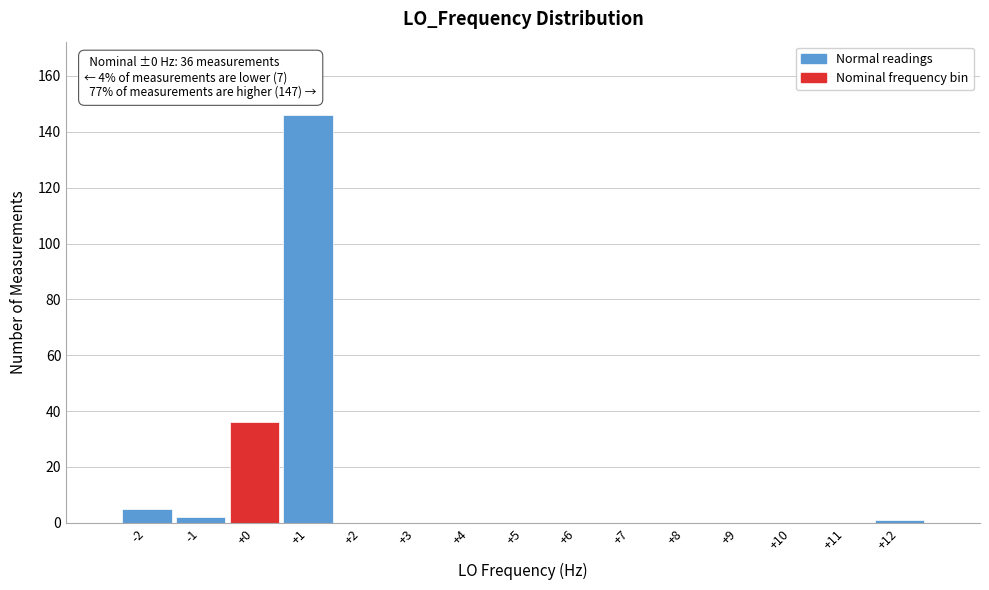

Which range on the x-axis has the tallest bar?

0.5 to 1.5